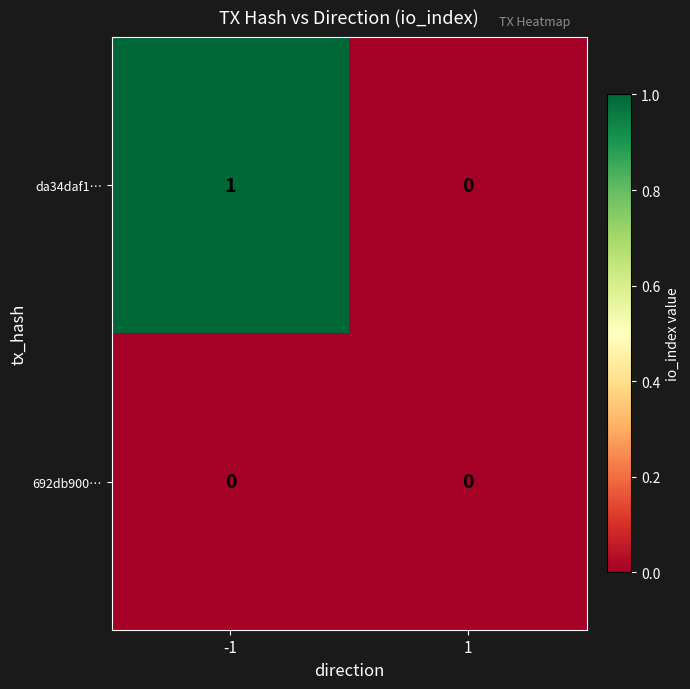

List the series in order of their peak value, lowest first.

692db900…, da34daf1…